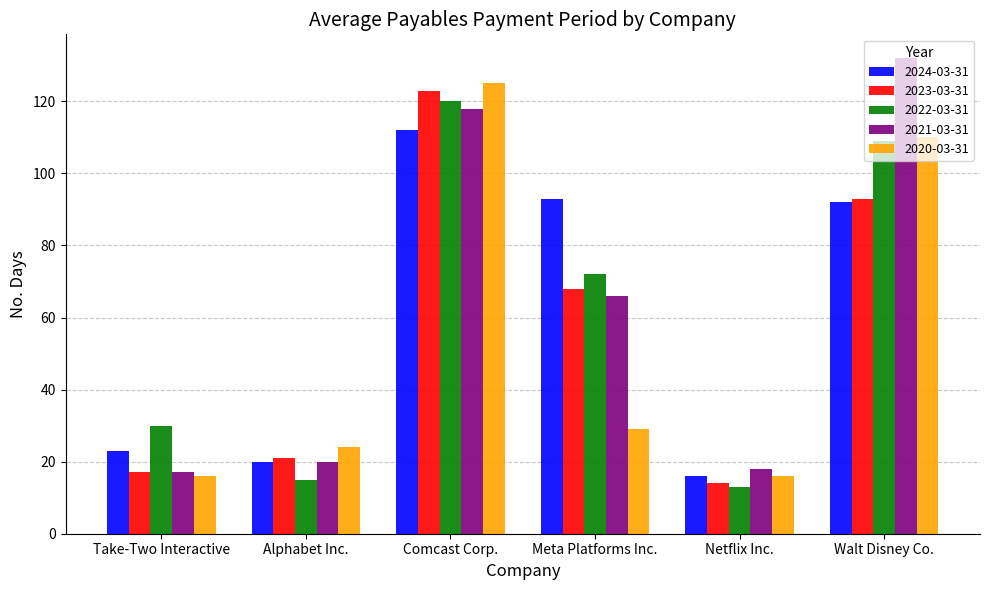

Which label corresponds to the largest value in the chart?

Walt Disney Co.